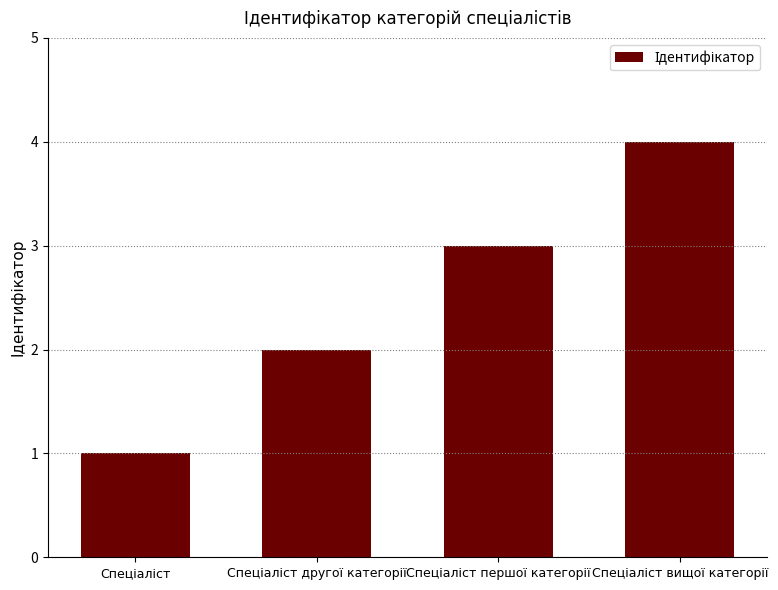

What is the greatest value displayed?

4